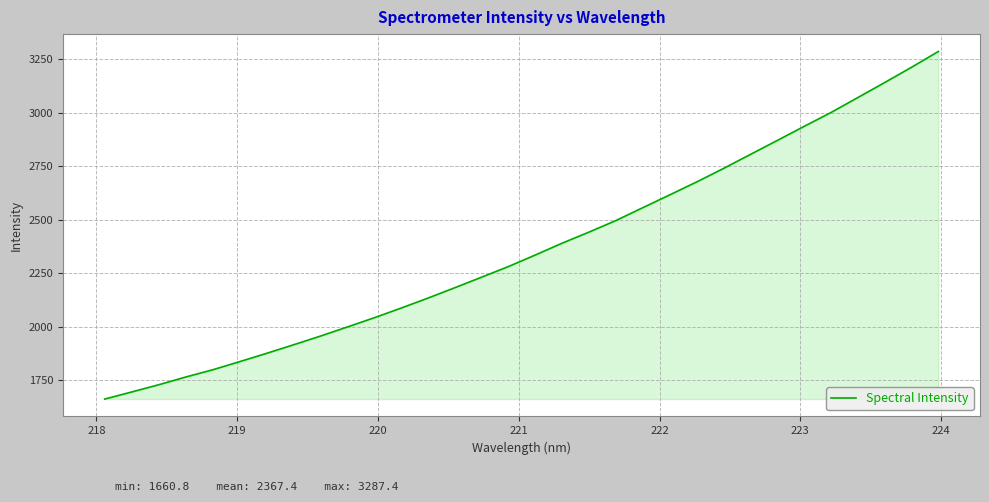

What is the average value?

2367.4